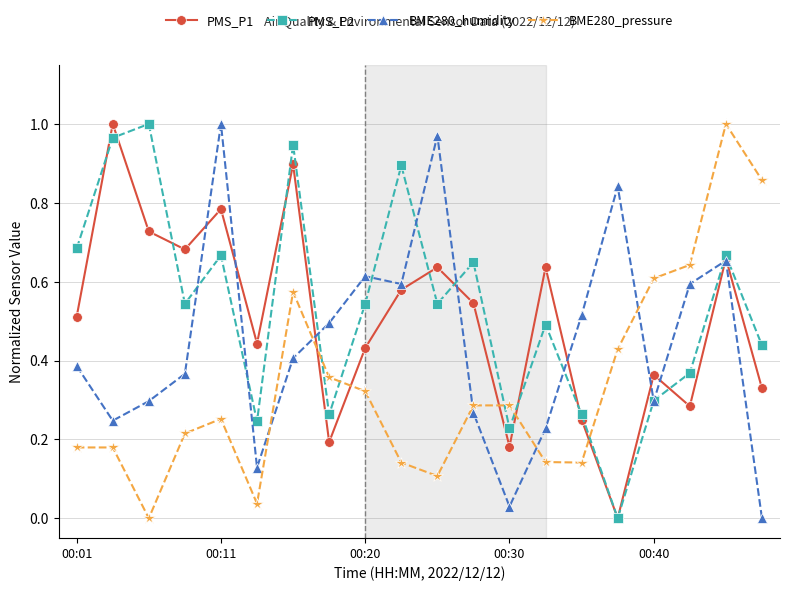

True or false: BME280_pressure has more than 1 interior local peaks.

True